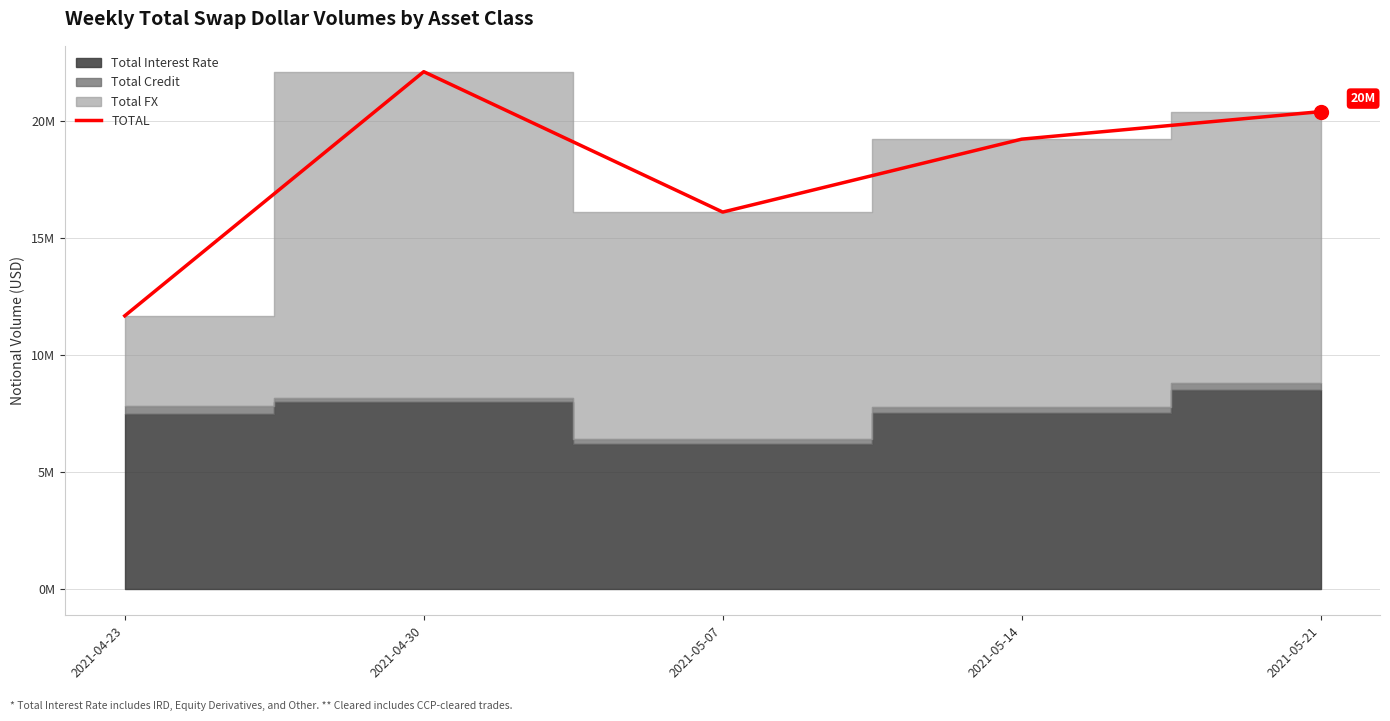

What is the change in value from 2021-04-23 to 2021-05-14?

+7538425